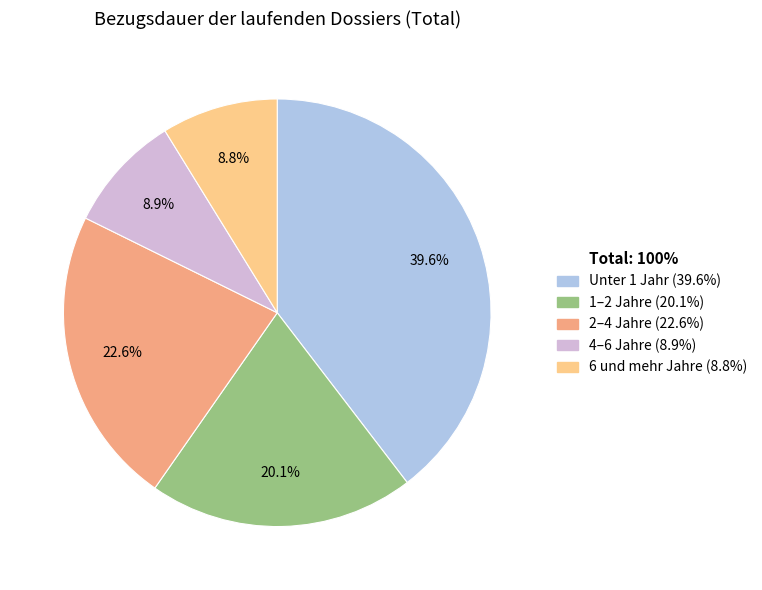

Is there any slice that represents more than half of the pie?

No